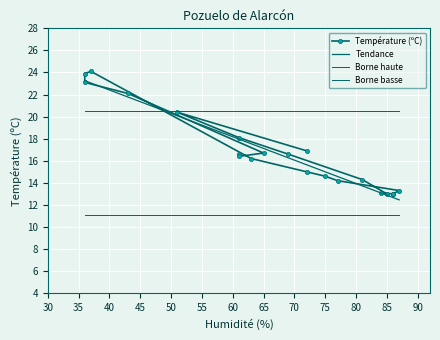

What is the average value?

16.9